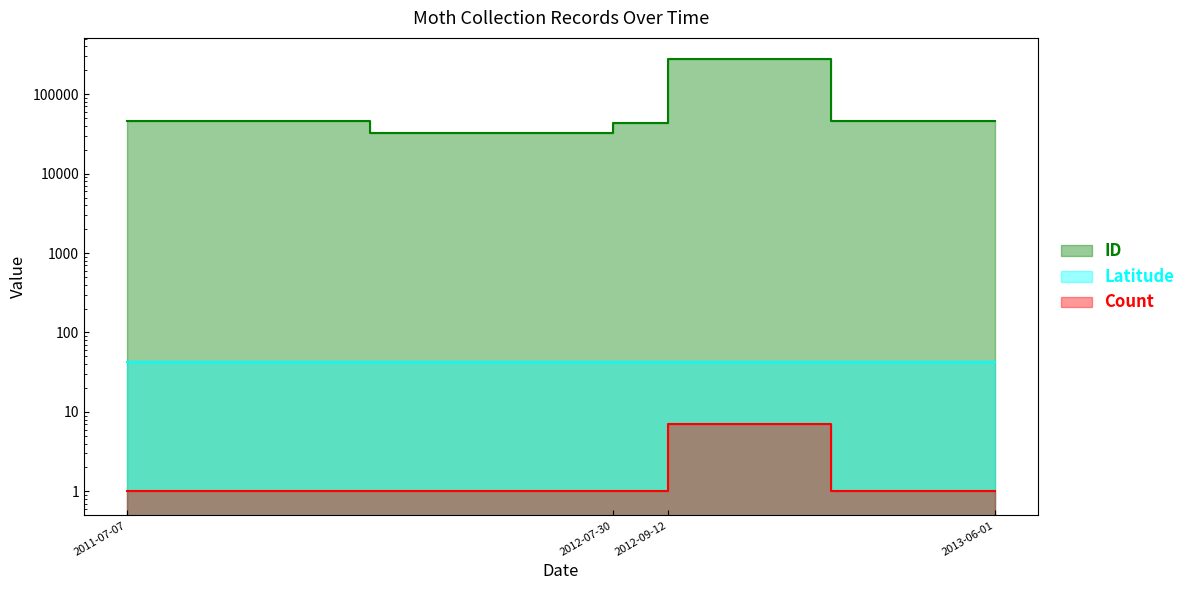

What is the total value across all series at 2011-07-07?

45352.6